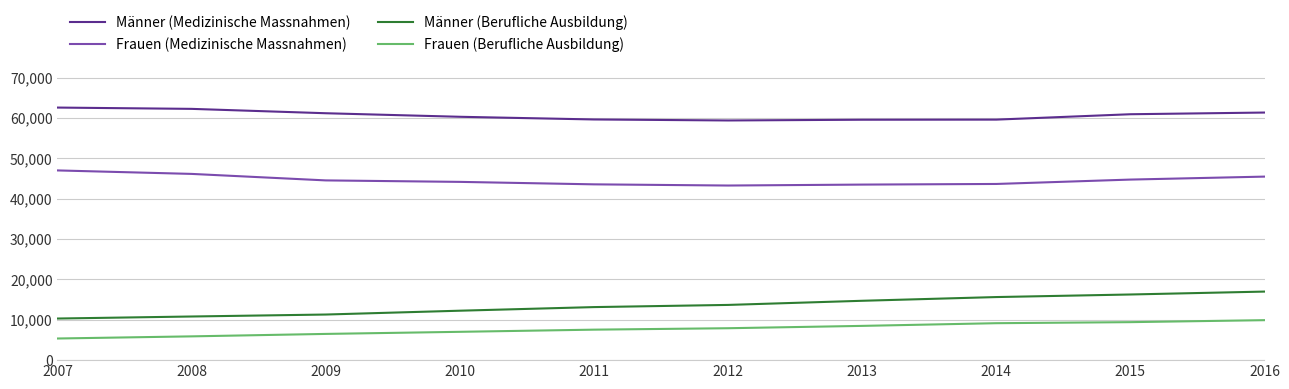

What is the minimum value for Männer (Medizinische Massnahmen)?

59395